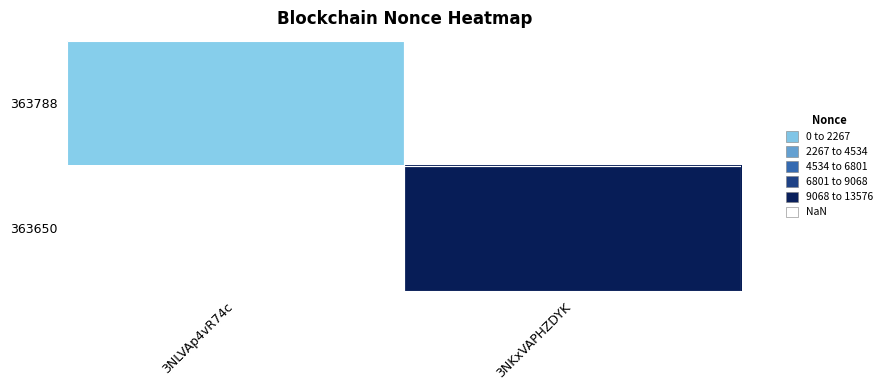

Count the number of data series in this chart.

2